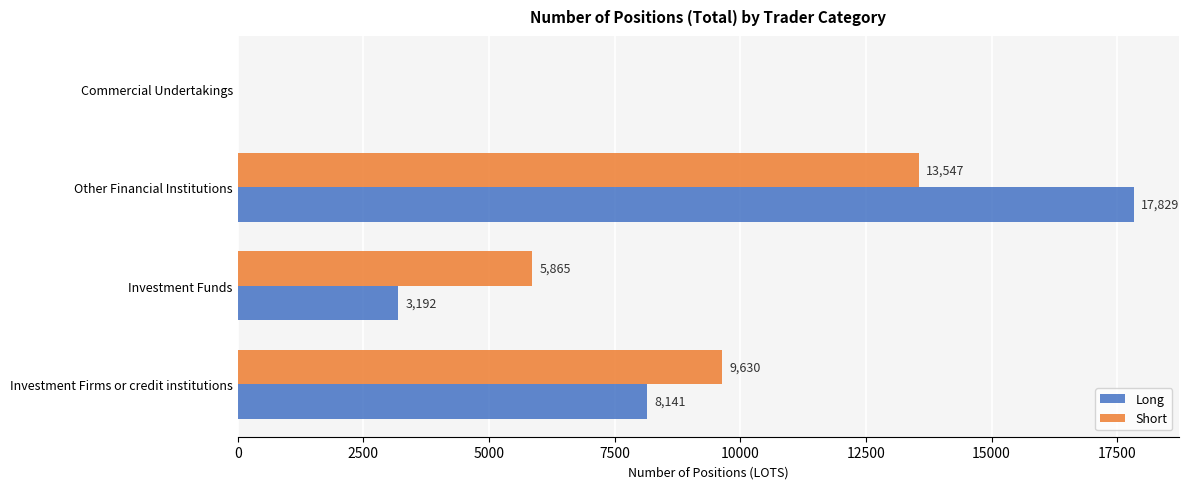

Read the Short value at Other Financial Institutions.

13546.7